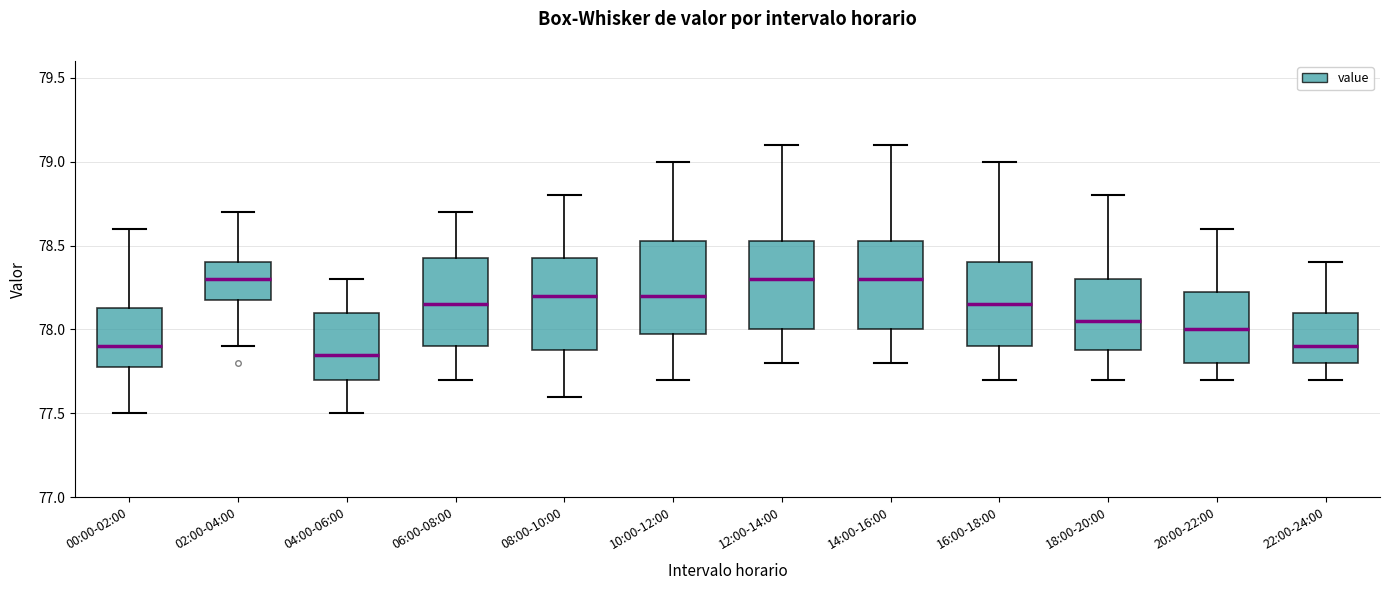

Which box has the lowest median line?

04:00-06:00